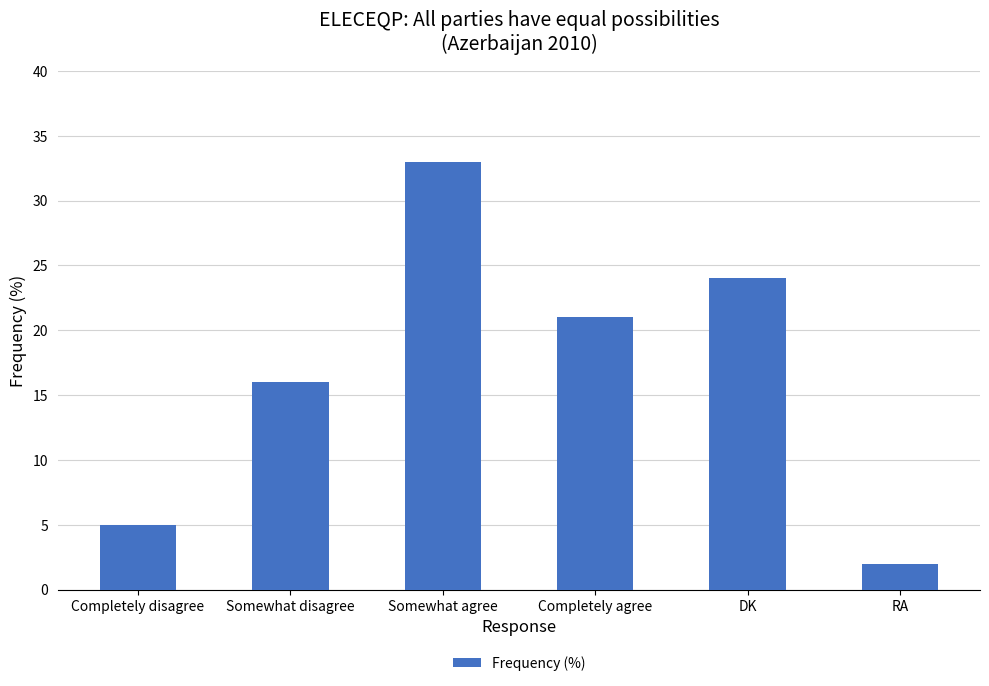

What is the ratio of the value at Completely disagree to the value at DK?

0.2